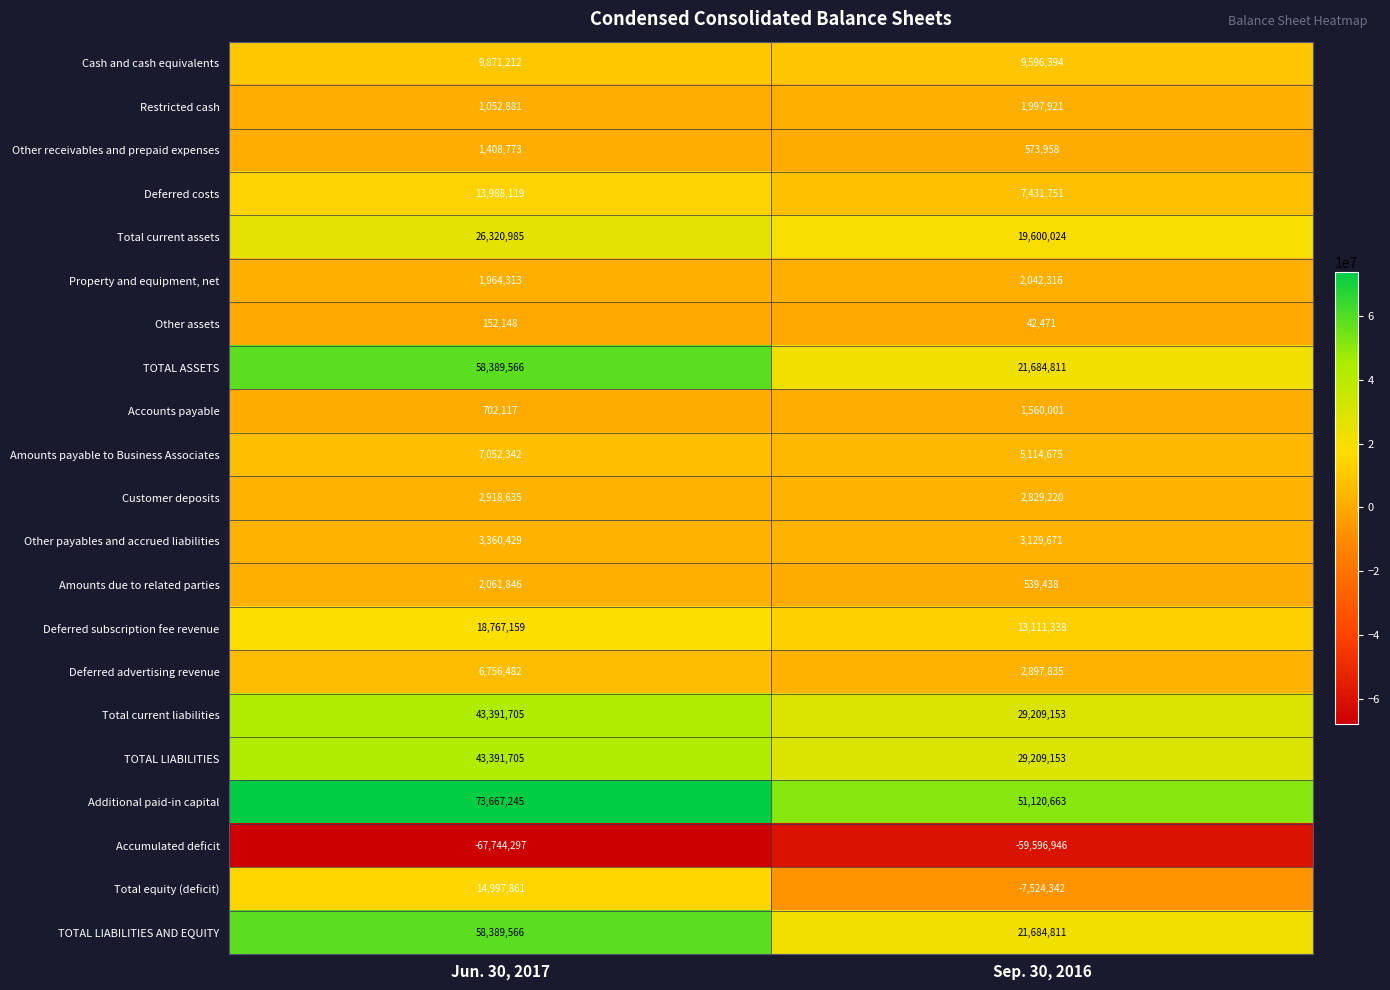

What is the sum of all Customer deposits values?

5747855